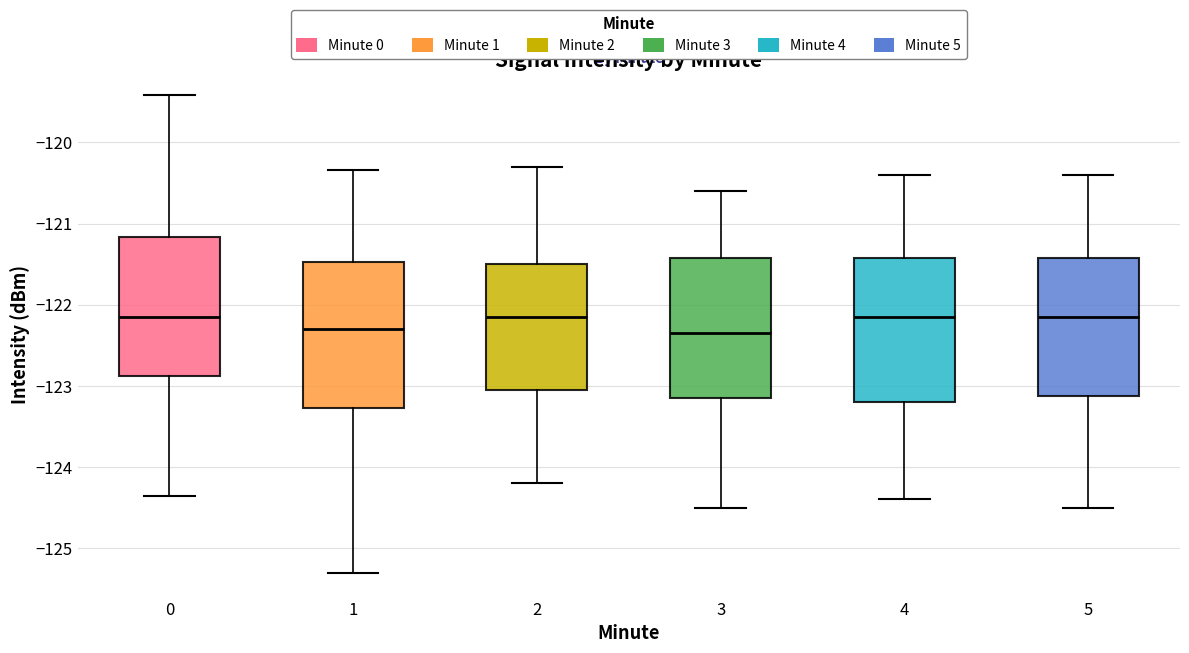

Reading left to right, read every box against the y-axis: the position of its median line, the range the box covers, and the ends of its whiskers. The values are not printed on the chart, so give them approximately, as read against the axis.

0: median -122.1, box -122.9 to -121.2, whiskers -124.4 to -119.4
1: median -122.3, box -123.3 to -121.5, whiskers -125.3 to -120.3
2: median -122.1, box -123.0 to -121.5, whiskers -124.2 to -120.3
3: median -122.3, box -123.1 to -121.4, whiskers -124.5 to -120.6
4: median -122.1, box -123.2 to -121.4, whiskers -124.4 to -120.4
5: median -122.1, box -123.1 to -121.4, whiskers -124.5 to -120.4